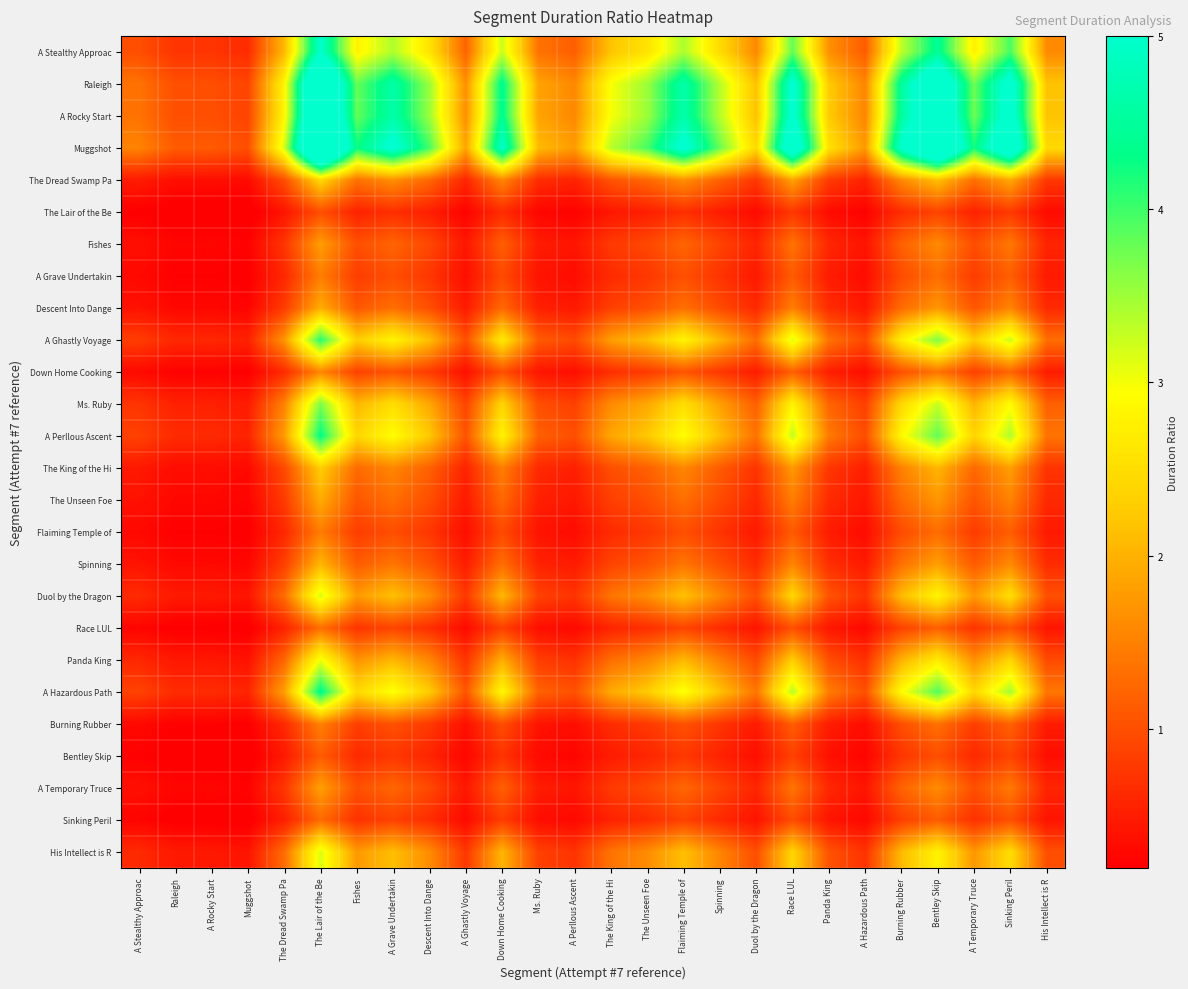

Rank the series at Burning Rubber from lowest to highest value.

The Lair of the Be, Bentley Skip, Sinking Peril, Race LUL, Flaiming Temple of, A Grave Undertakin, Burning Rubber, Down Home Cooking, Fishes, A Temporary Truce, The Unseen Foe, Descent Into Dange, Spinning, The King of the Hi, The Dread Swamp Pa, Panda King, His Intellect is R, Duol by the Dragon, Ms. Ruby, A Ghastly Voyage, A Perllous Ascent, A Hazardous Path, A Stealthy Approac, Raleigh, A Rocky Start, Muggshot